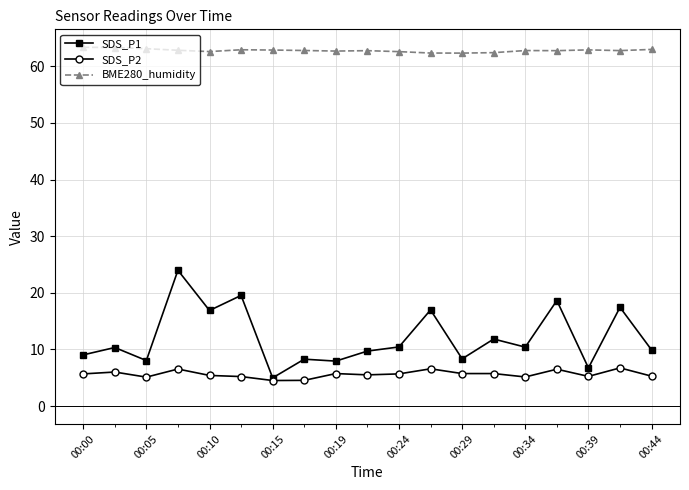

True or false: BME280_humidity has more than 2 points higher than both neighbors.

True